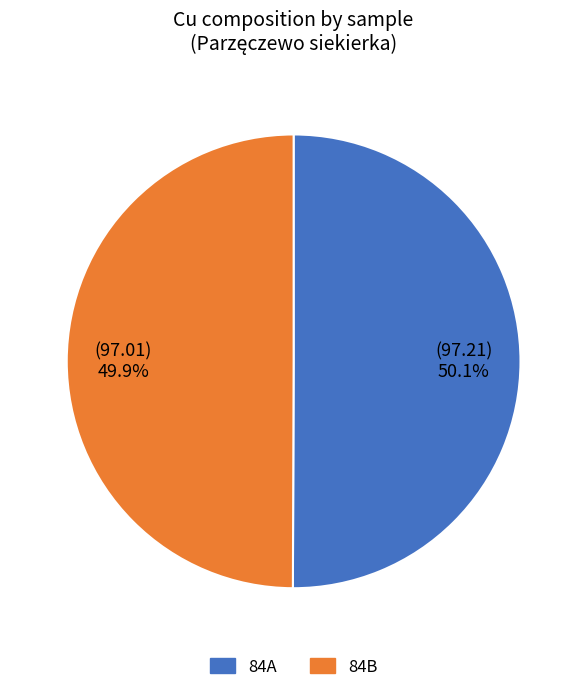

Approximately how many times larger is the value at 84A compared to 84B?

1.0